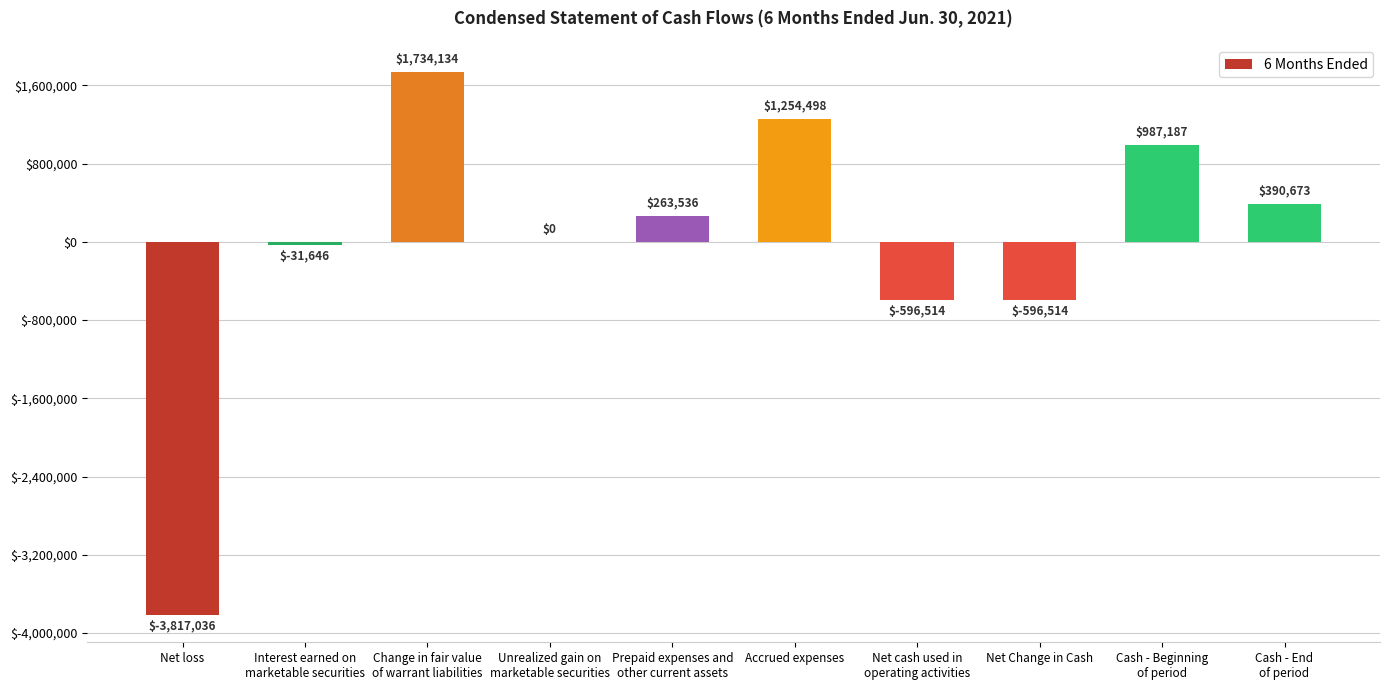

What is the sum of all values?

-411682